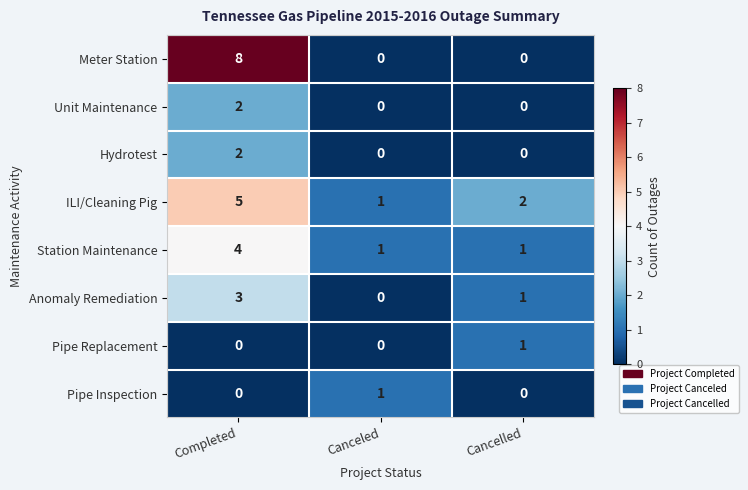

Which category has the highest value across all series?

Completed